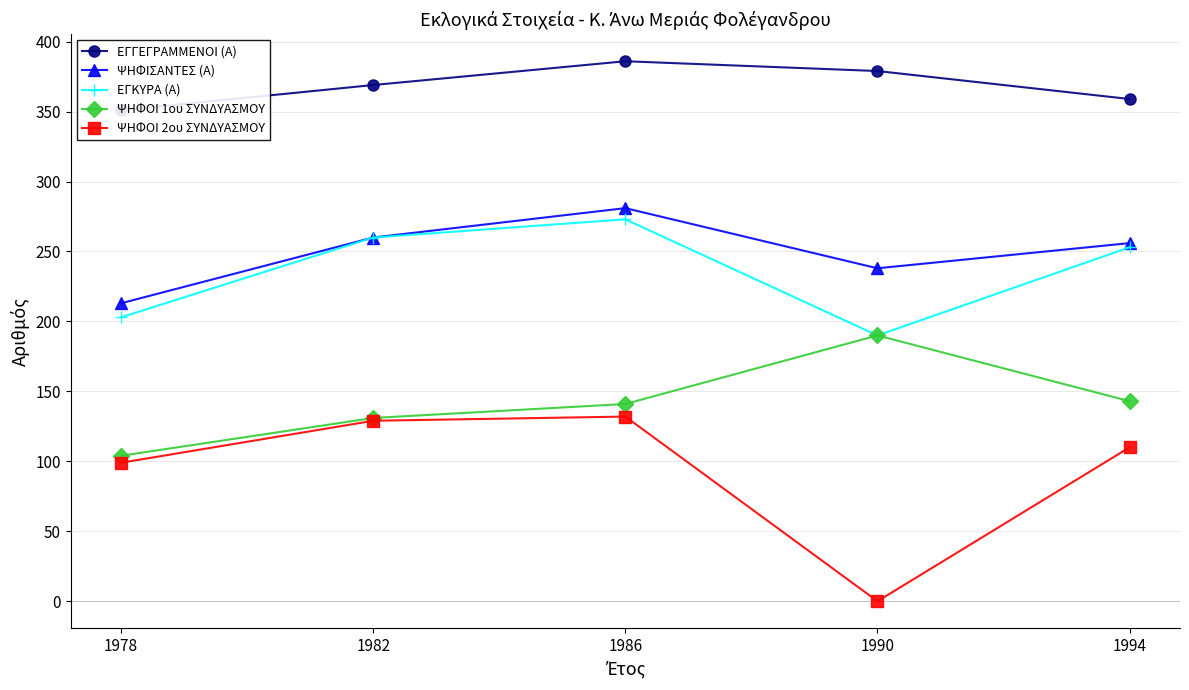

Is it true that ΕΓΓΕΓΡΑΜΜΕΝΟΙ (Α) equals 217 at 1990?

False